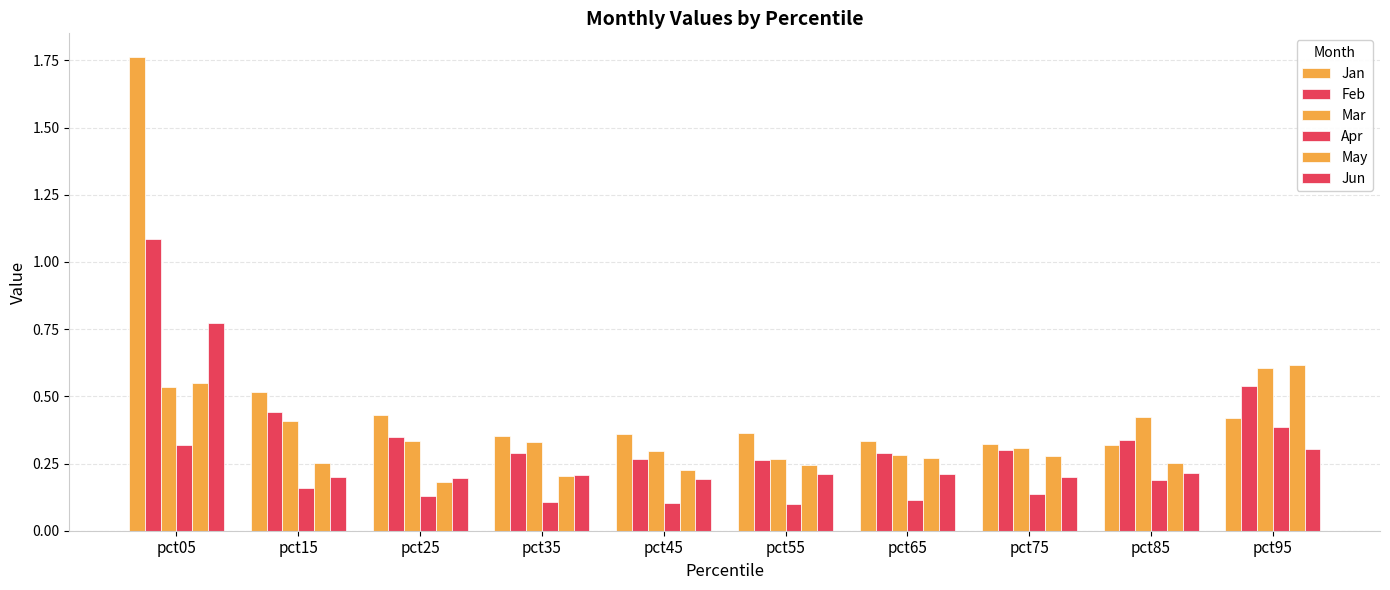

The value of Jun at pct75 is 0.2. True or false?

True